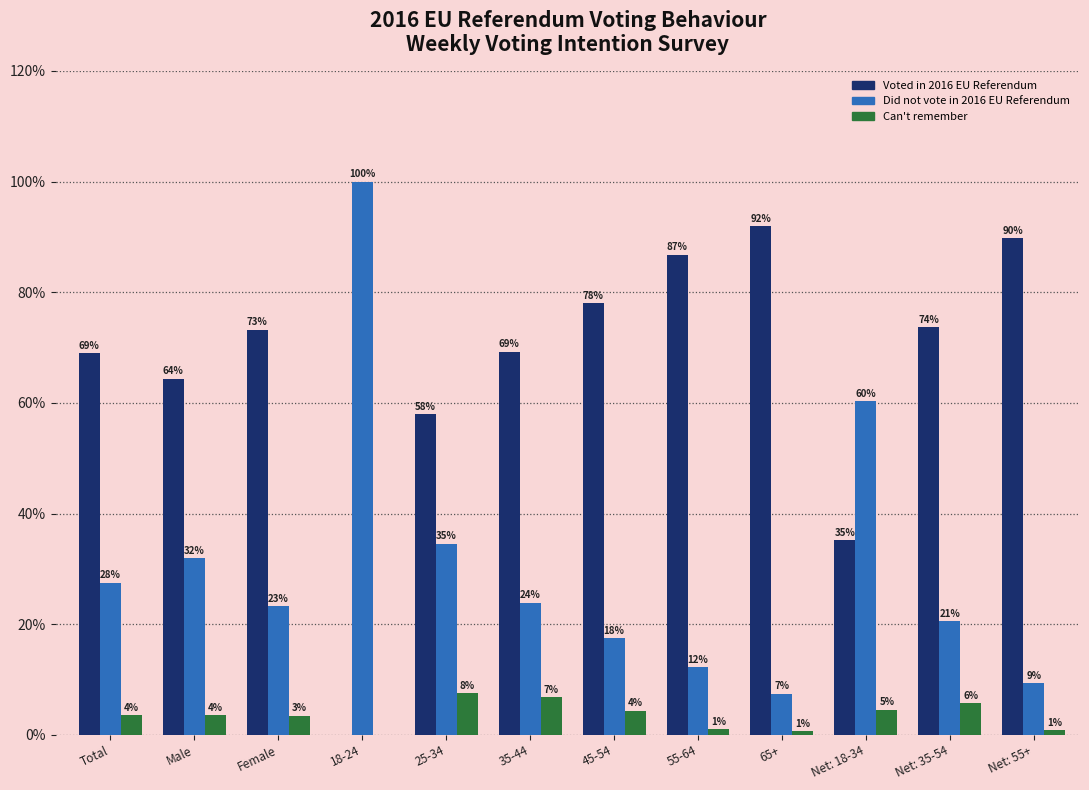

Is it true that Voted in 2016 EU Referendum equals 161.3 at 65+?

False